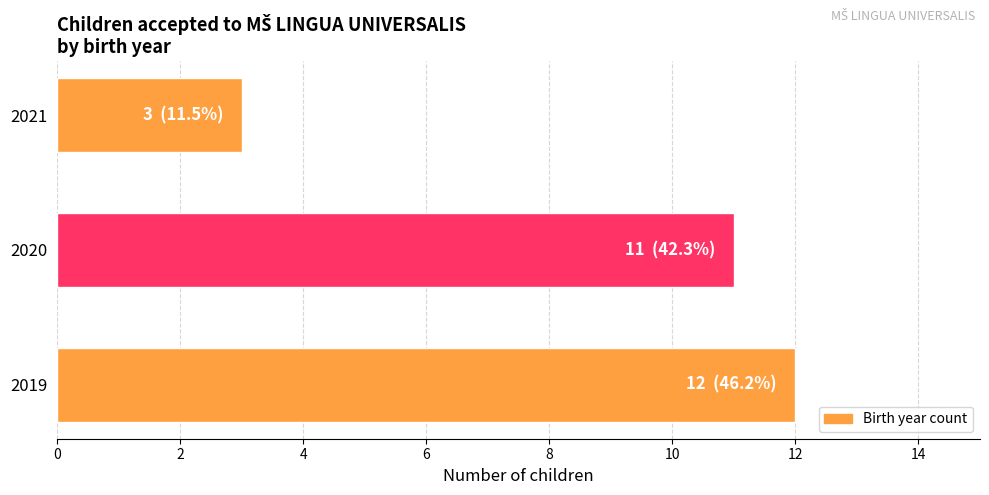

Rank the categories by value from highest to lowest.

2019, 2020, 2021